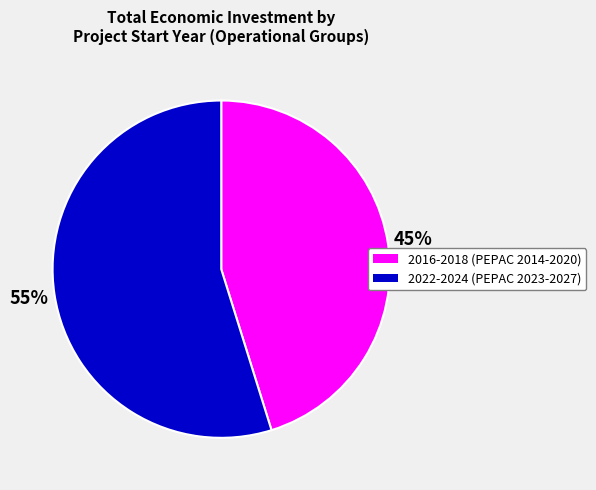

To the nearest percent, what is the average slice percentage?

50%